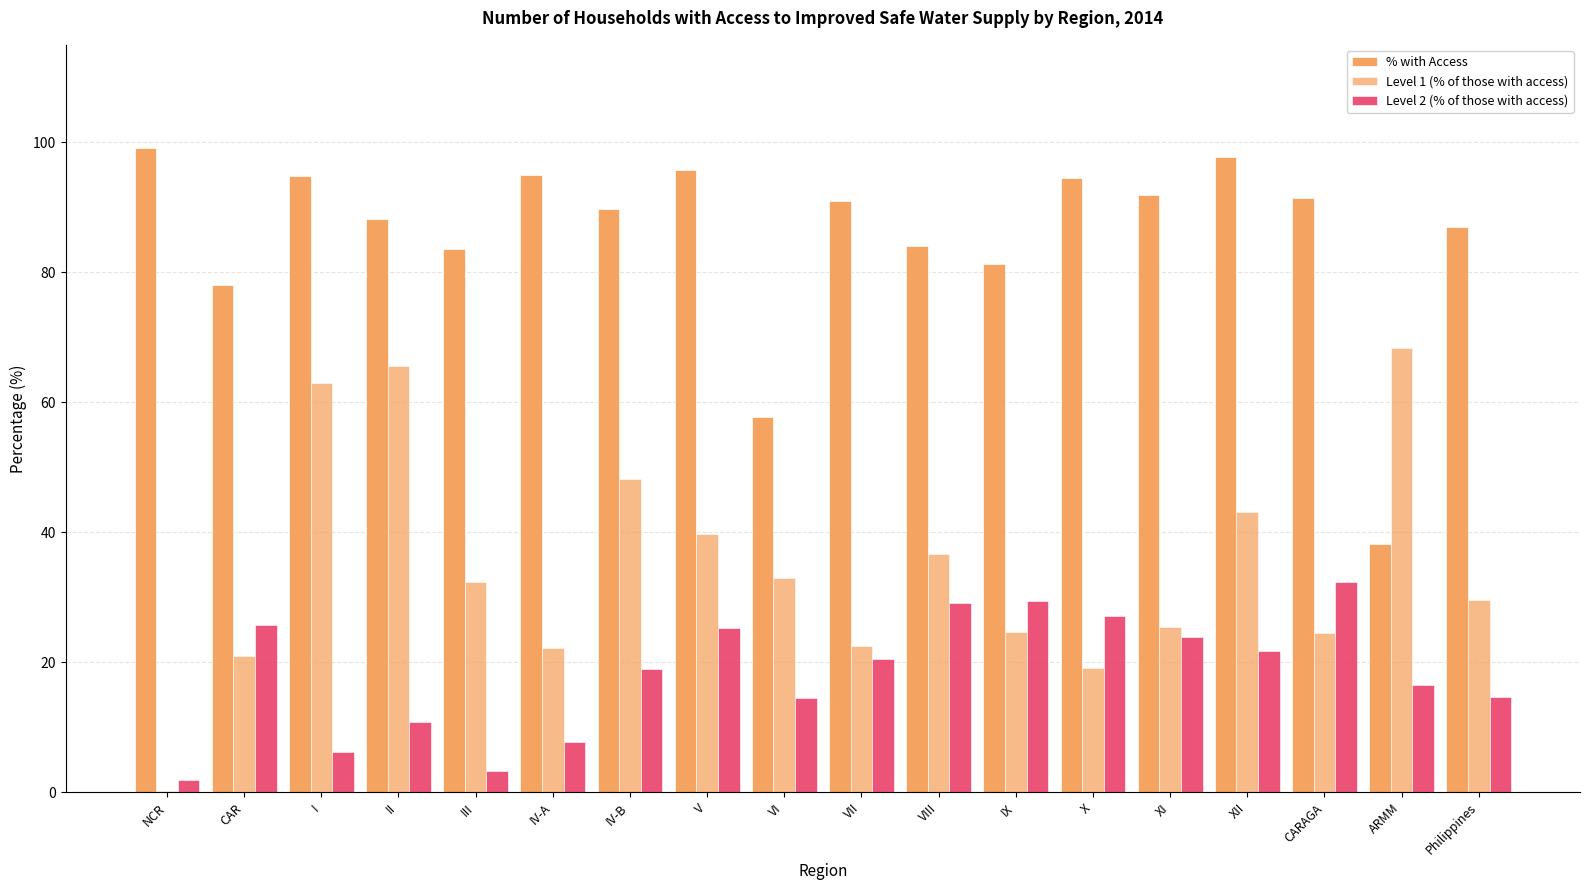

The % with Access series shows 95.7 at V. True or false?

True